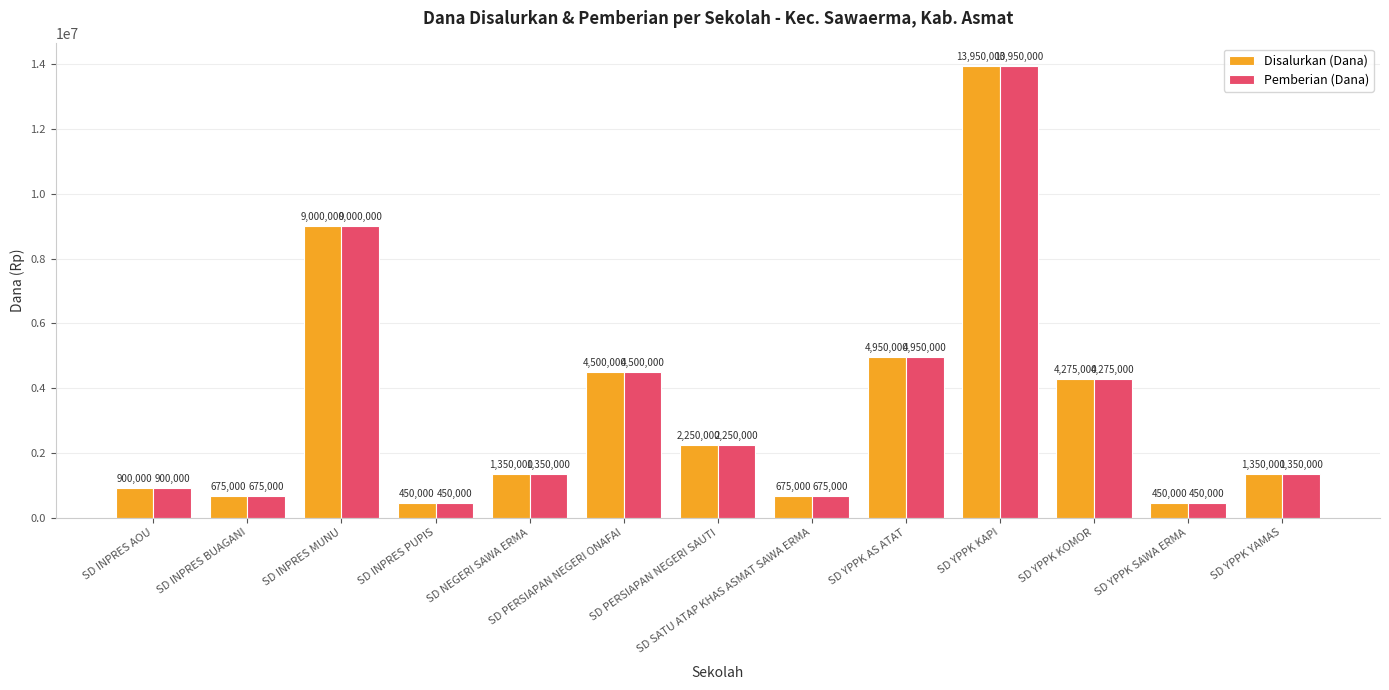

What is the total value across all series at SD PERSIAPAN NEGERI SAUTI?

4500000